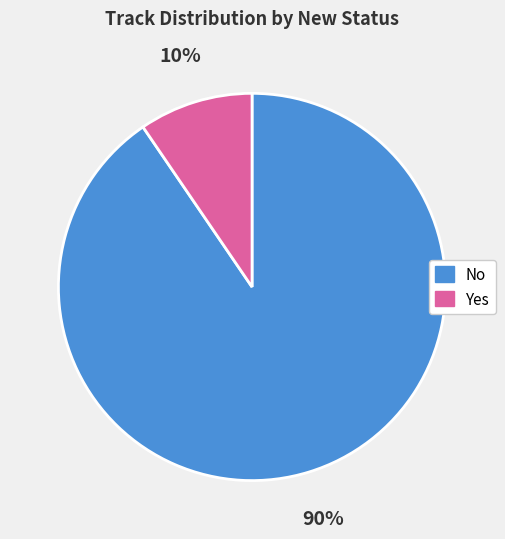

The No slice represents 82% of the pie. True or false?

False